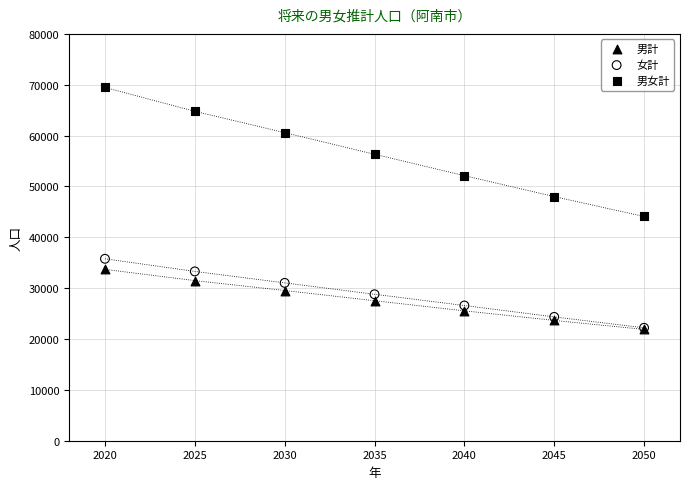

What are all the series names shown in the legend?

男計, 女計, 男女計